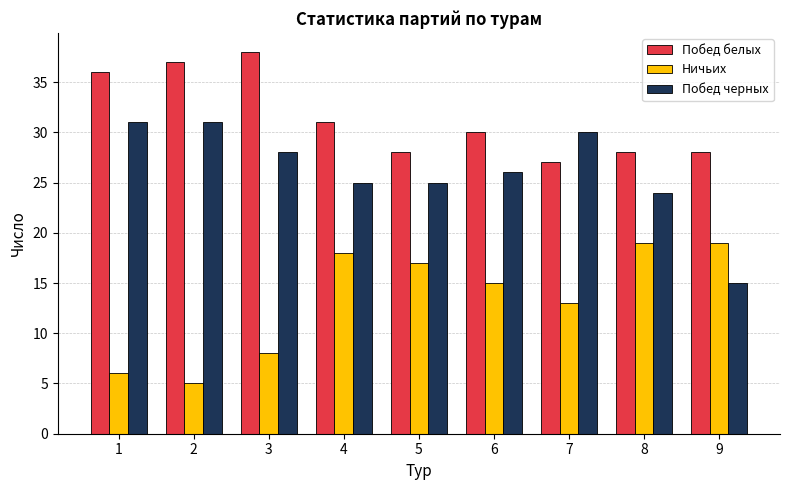

Reading left to right, extract all data points from this chart.

Побед белых: 36	37	38	31	28	30	27	28	28
Ничьих: 6	5	8	18	17	15	13	19	19
Побед черных: 31	31	28	25	25	26	30	24	15